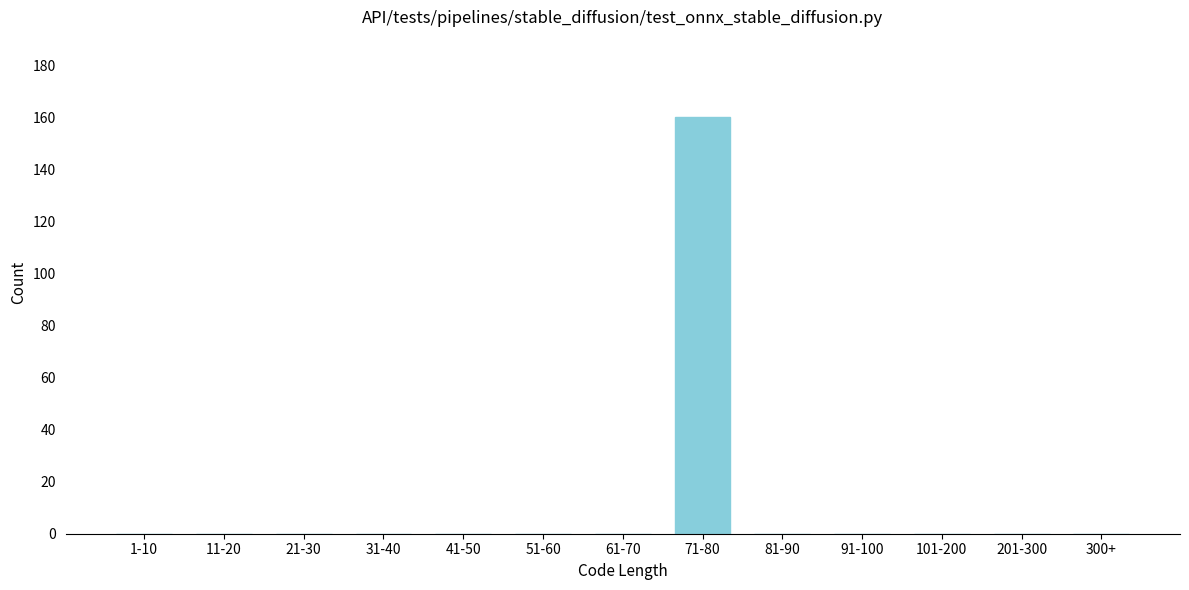

Reading left to right, transcribe all the data shown in this chart.

1-10=0	11-20=0	21-30=0	31-40=0	41-50=0	51-60=0	61-70=0	71-80=160	81-90=0	91-100=0	101-200=0	201-300=0	300+=0